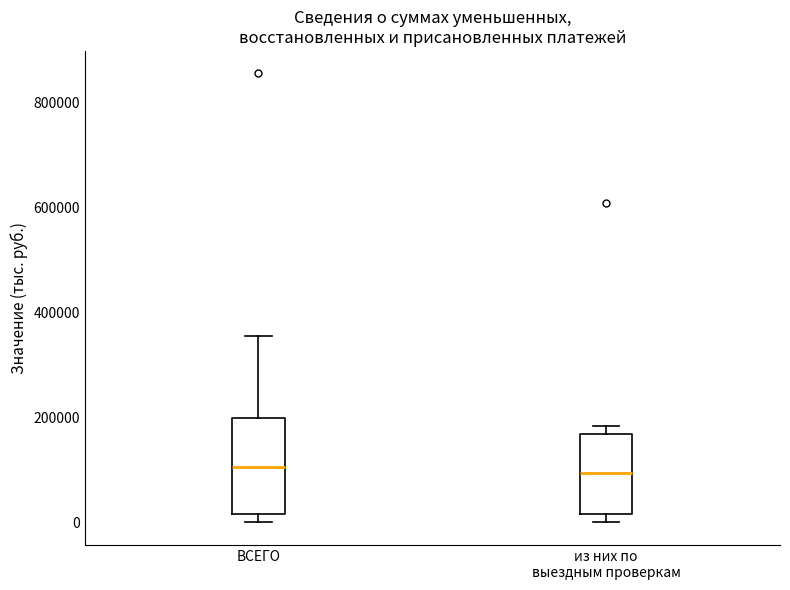

Where does the upper whisker of the box for ВСЕГО end on the y-axis? The values are not printed on the chart, so give them approximately, as read against the axis.

360000